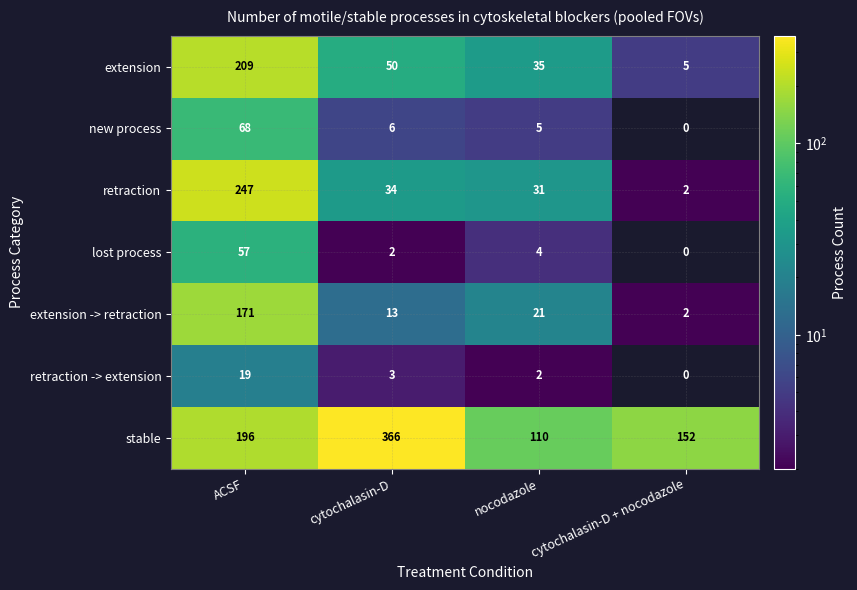

At which label is lost process closest to 28?

nocodazole